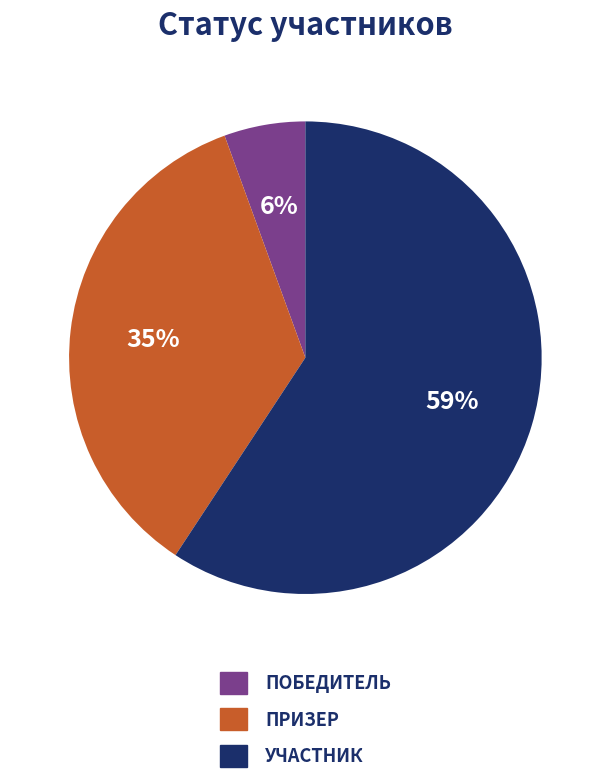

To the nearest percent, what is the average slice percentage?

33%